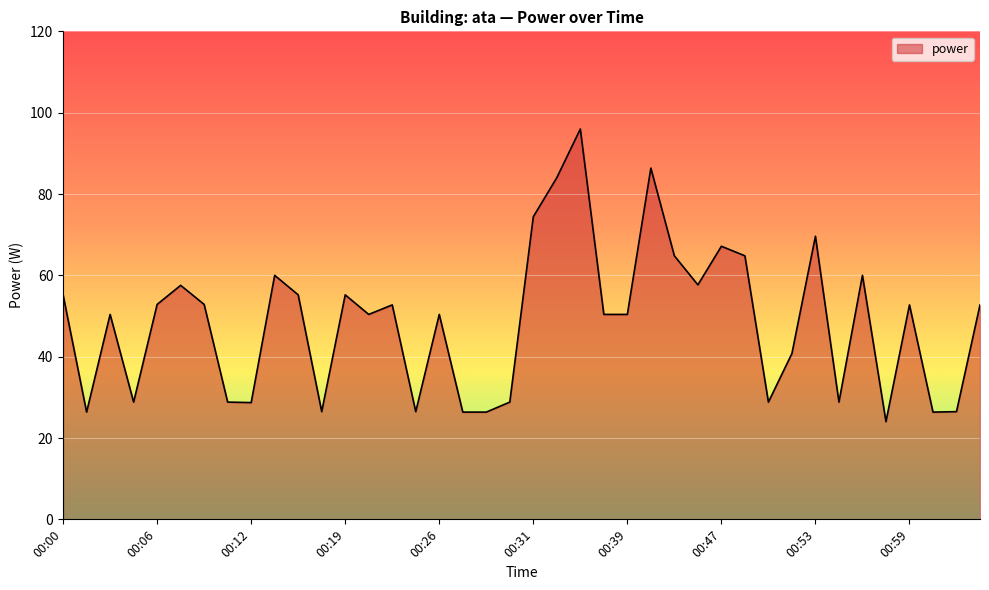

What is the minimum value shown in the chart?

24.0